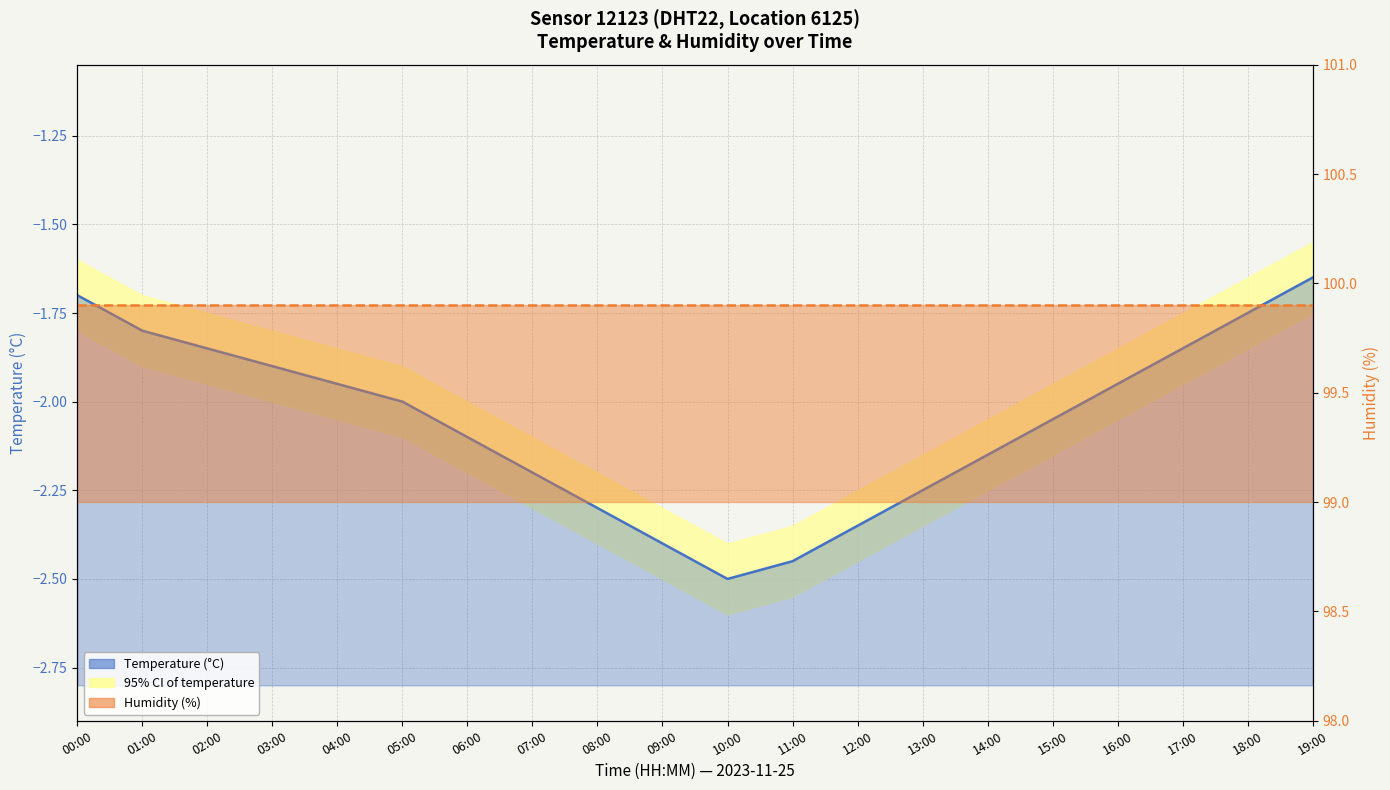

Where is the first local minimum for Temperature (°C)?

10:00